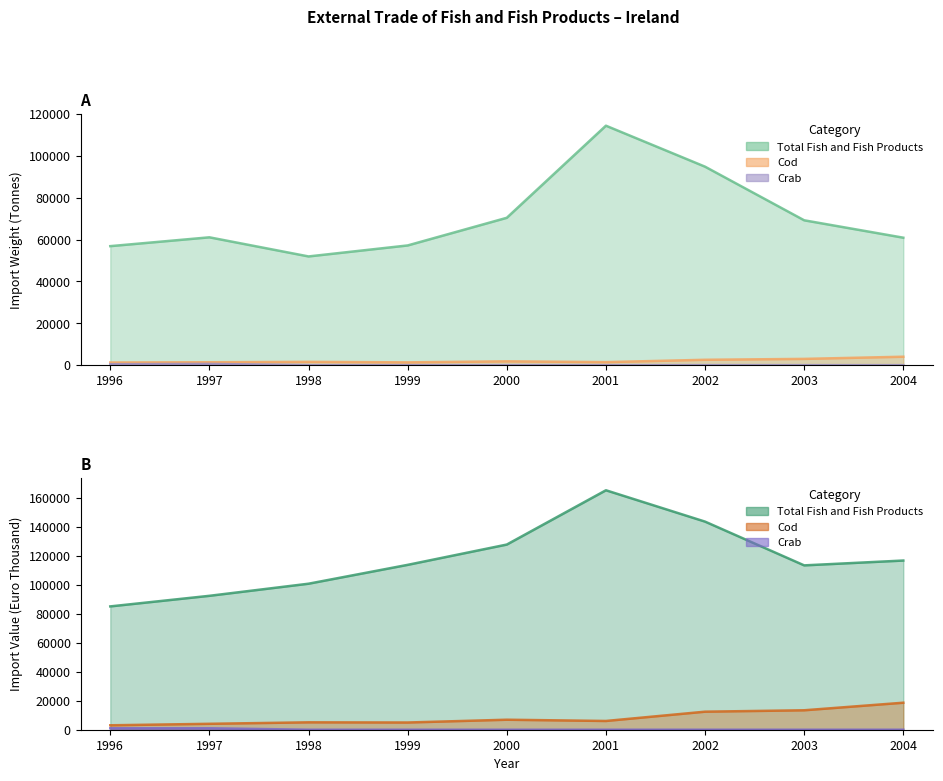

At which label does Cod reach its minimum?

1996